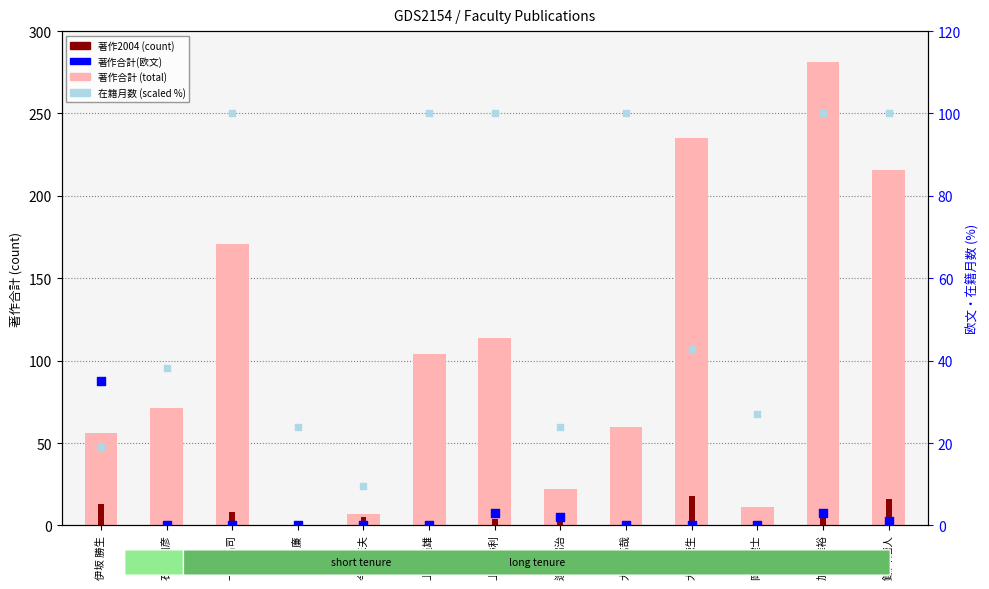

At which category is the sum across all series the highest?

加藤 雅裕